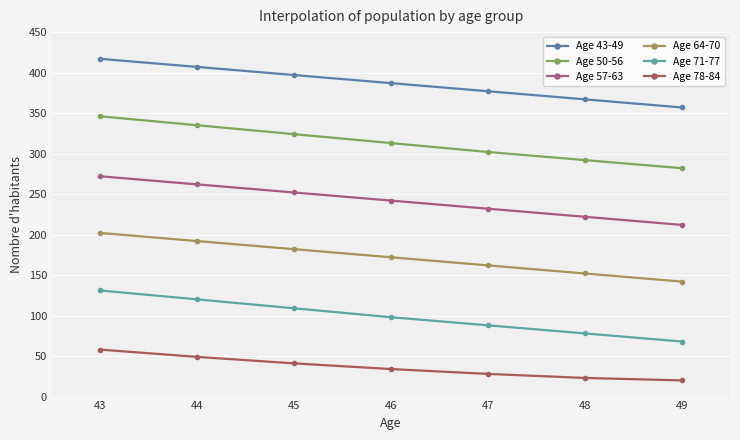

Rank the series at 46 from highest to lowest value.

Age 43-49, Age 50-56, Age 57-63, Age 64-70, Age 71-77, Age 78-84